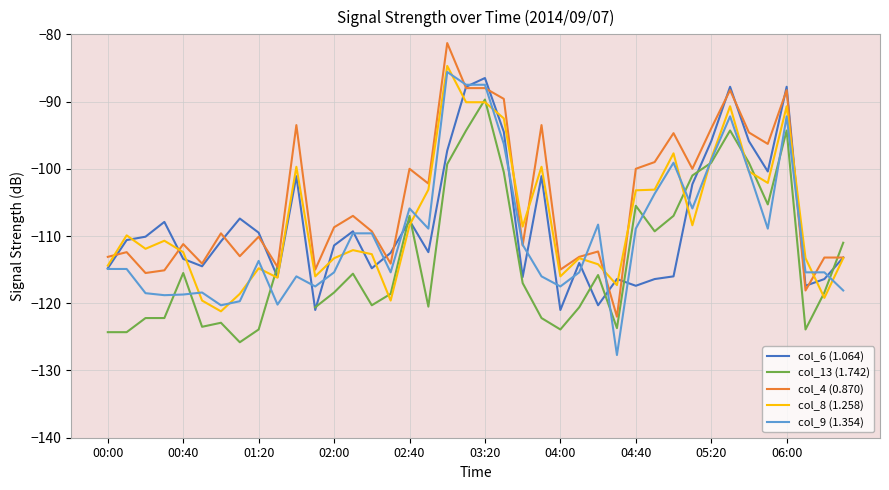

Which category has the highest value across all series?

18